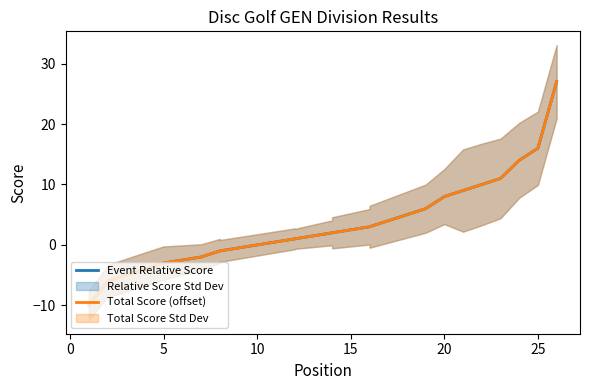

Reading right to left, extract all data points from this chart.

Event Relative Score: 27	16	14	11	10	9	8	6	3	3	3	2	2	1	1	-1	-1	-1	-1	-2	-3	-3	-4	-6	-6	-10
Total Score (offset): 27	16	14	11	10	9	8	6	3	3	3	2	2	1	1	-1	-1	-1	-1	-2	-3	-3	-4	-6	-6	-10